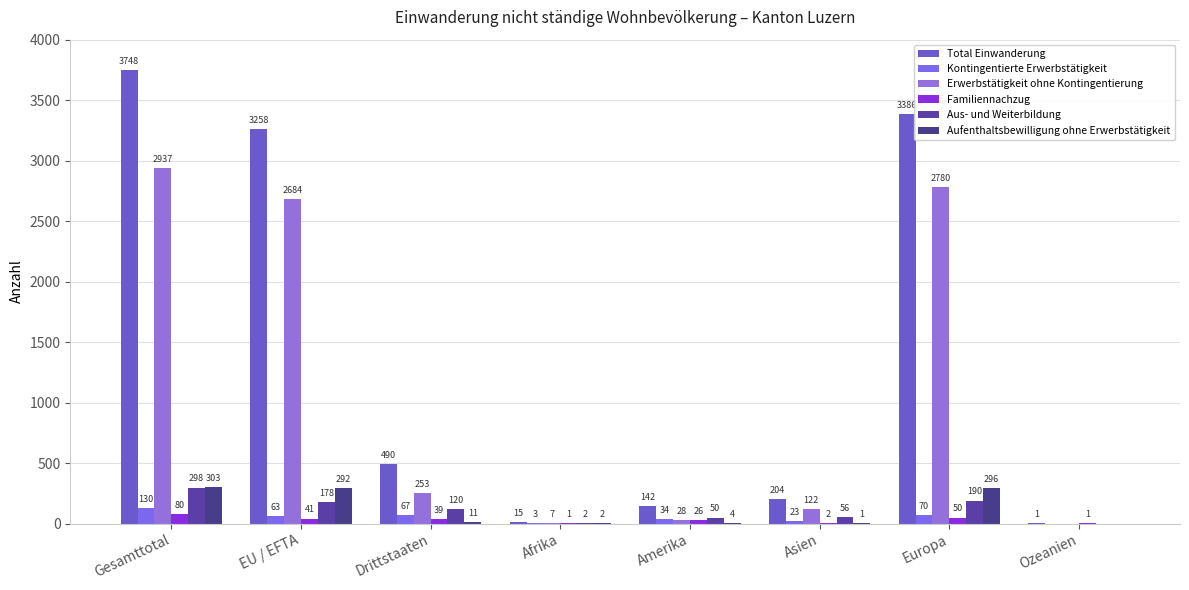

What is the total value across all series at EU / EFTA?

6516